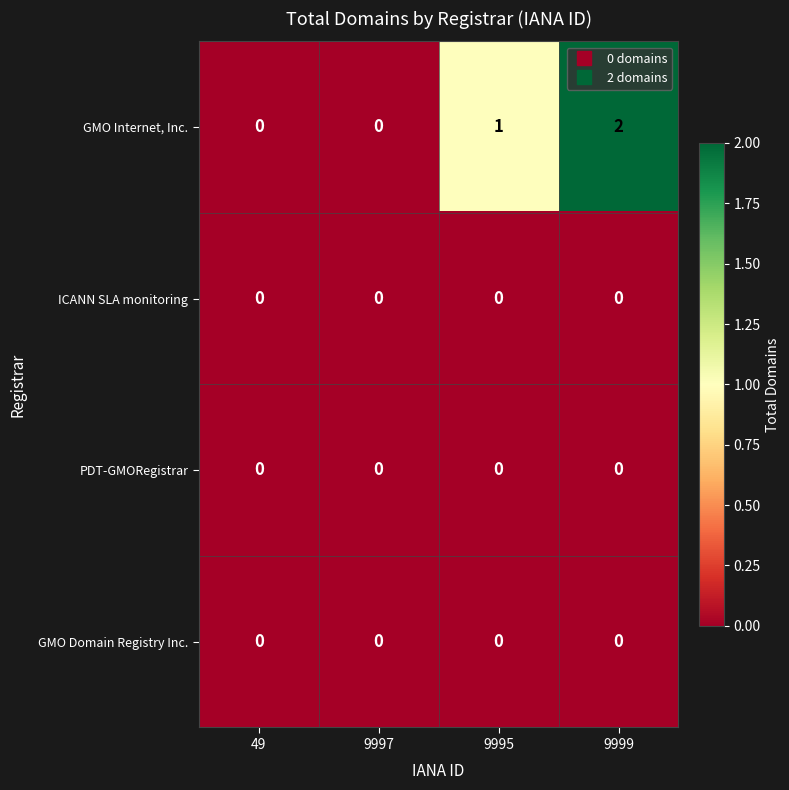

Which category has the highest value across all series?

9999